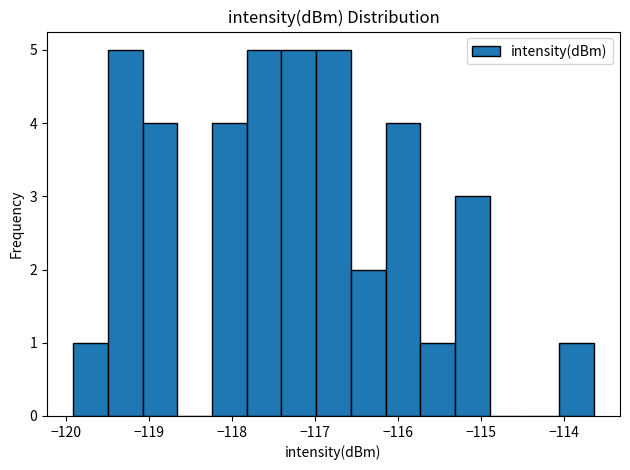

What is the height of the bar covering -119.1 to -118.7 on the x-axis? Neither the bar edges nor the heights are printed on the chart, so give them approximately, as read against the axes.

4